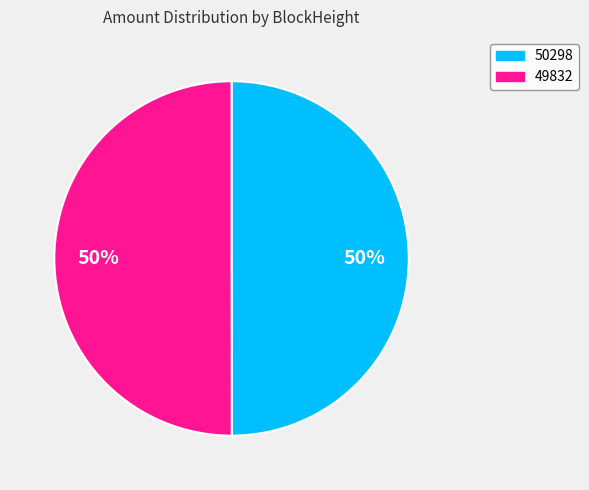

To the nearest percent, what is the combined percentage of 50298 and 49832?

100%